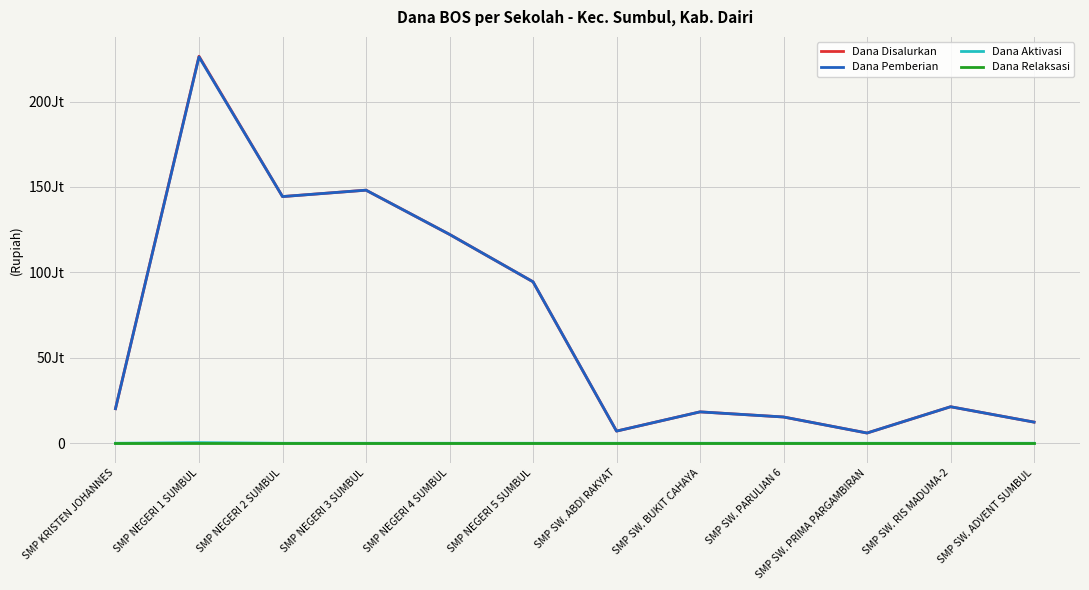

Does the chart have visible grid lines?

Yes